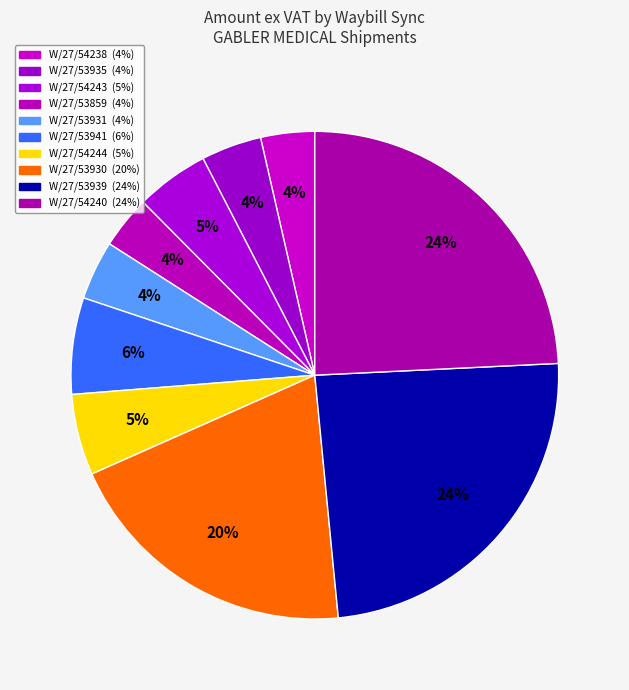

Count the number of slices in the pie.

10